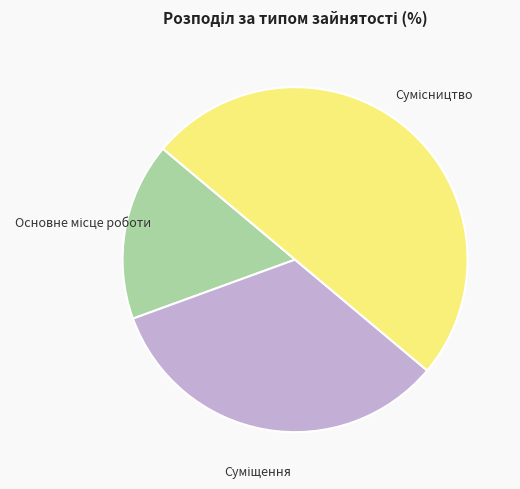

How many segments does this pie chart have?

3